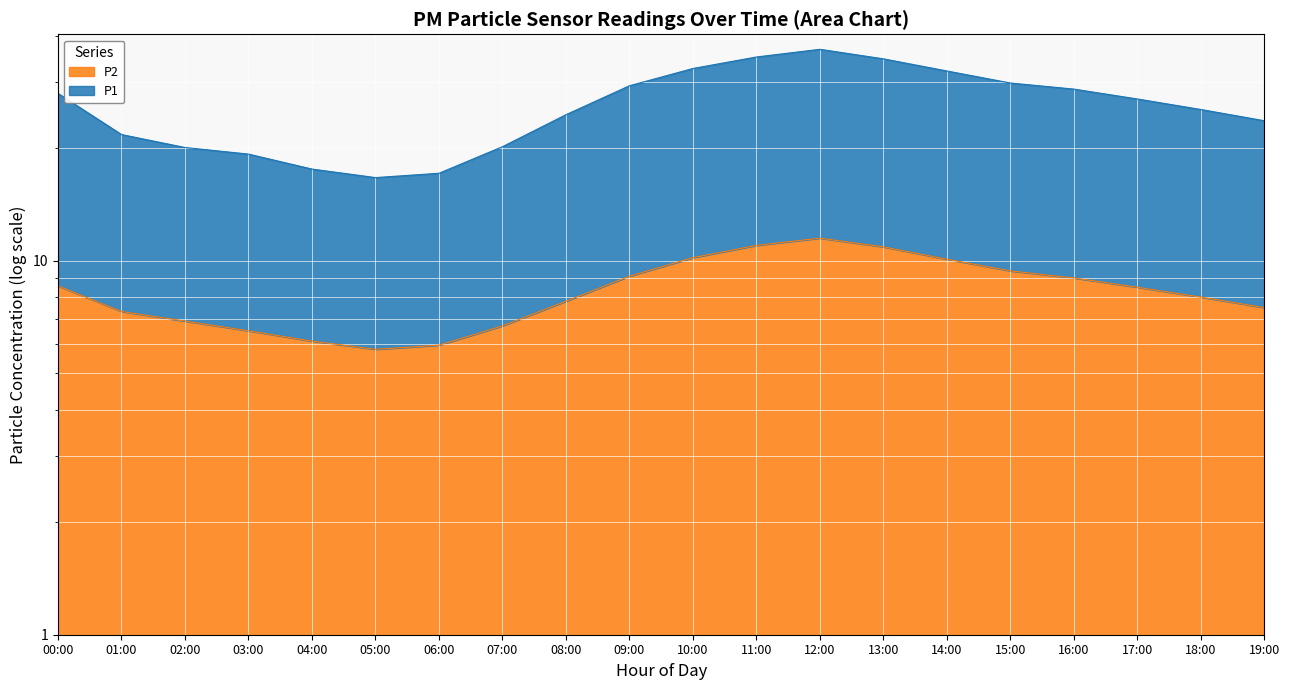

What are all the series names shown in the legend?

P1, P2